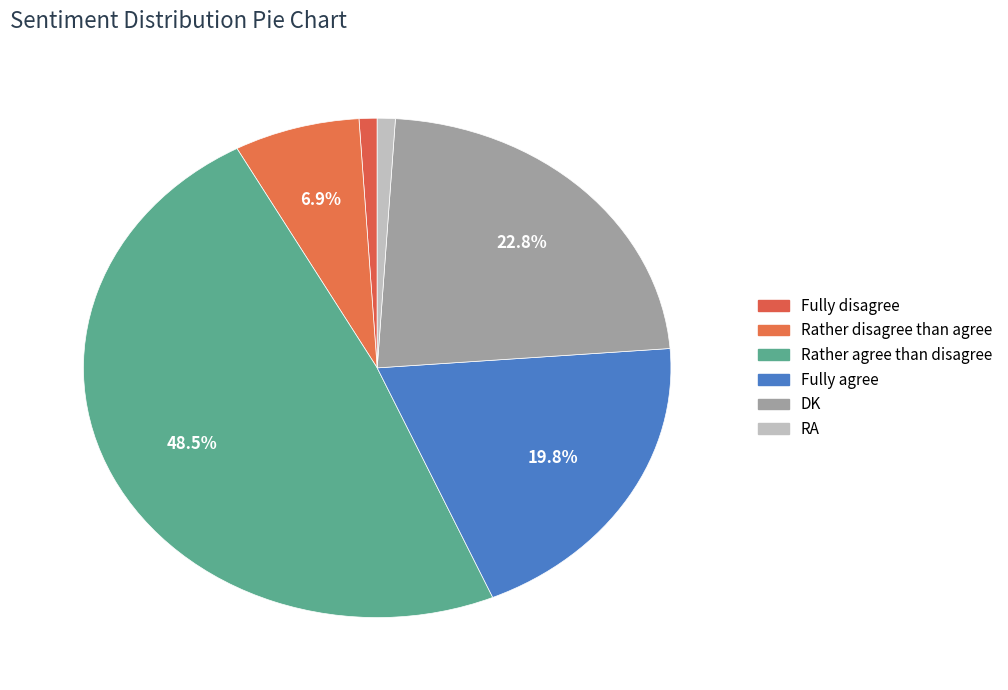

How many slices are in this pie chart?

6